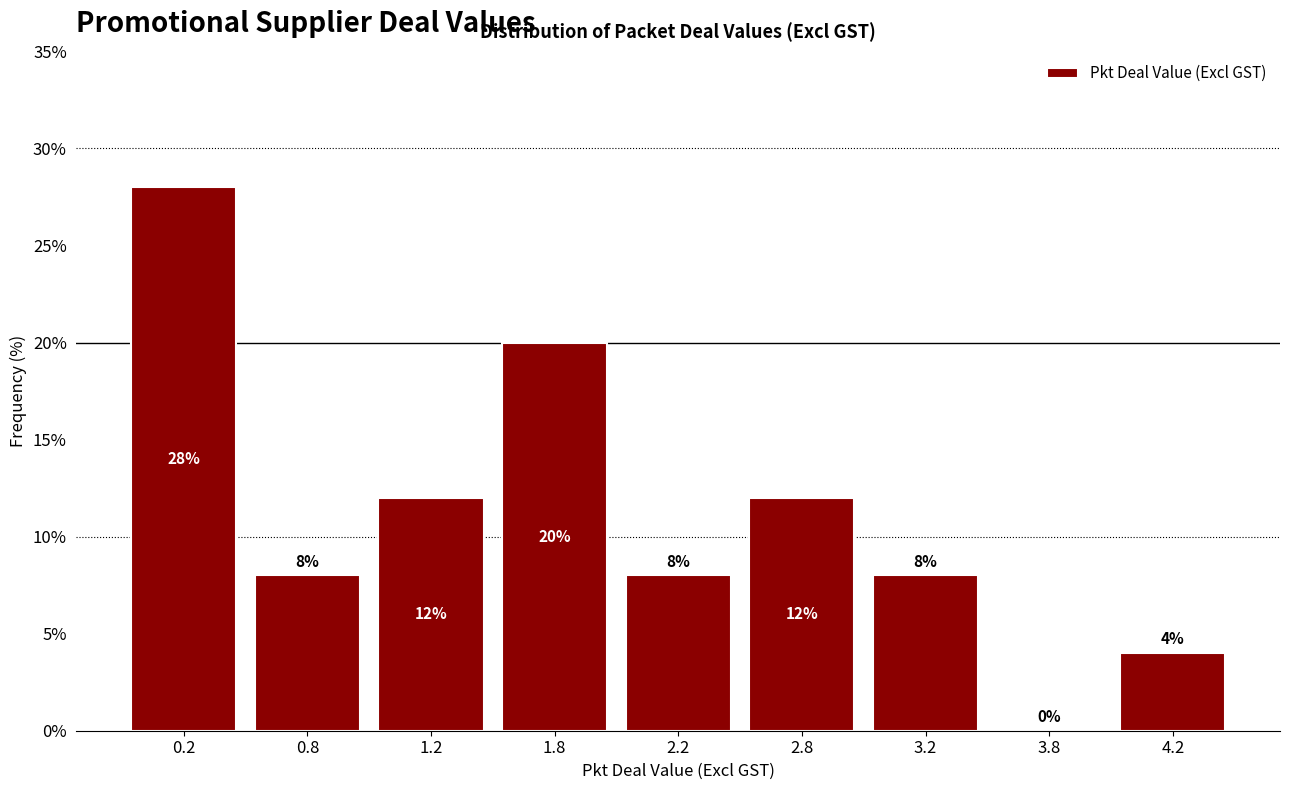

Reading left to right, list all the values displayed in this chart.

0.2=28.0	0.8=8.0	1.2=12.0	1.8=20.0	2.2=8.0	2.8=12.0	3.2=8.0	3.8=0.0	4.2=4.0